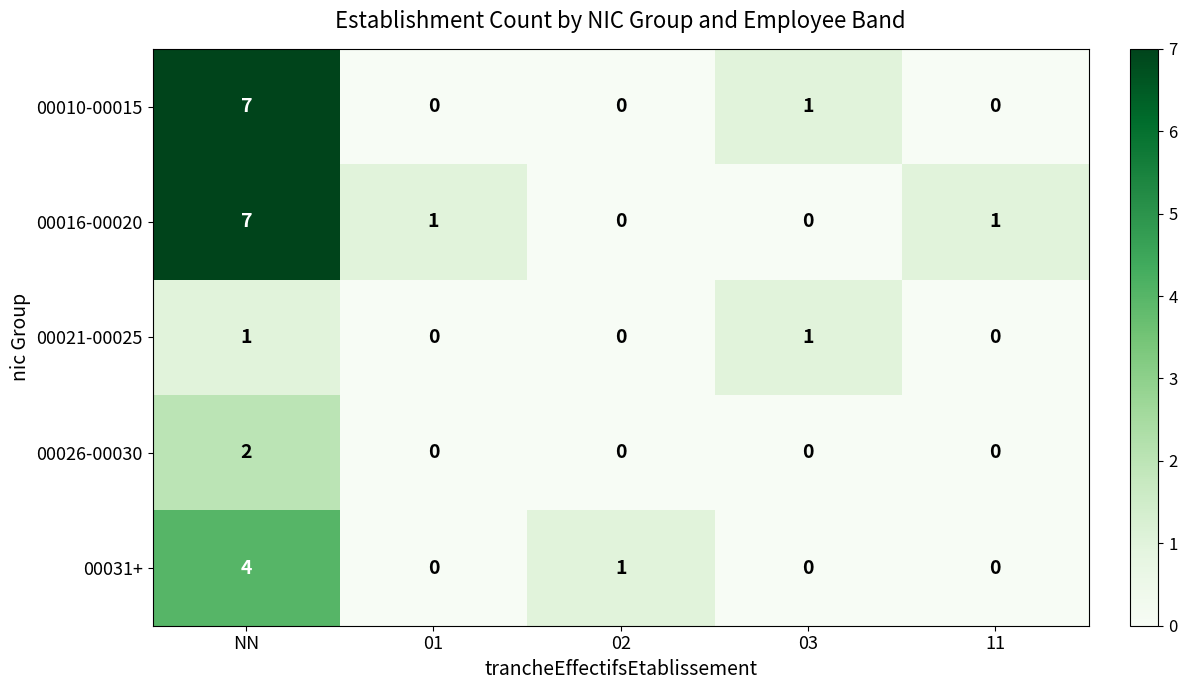

The value of 00016-00020 at 11 is 1. True or false?

True